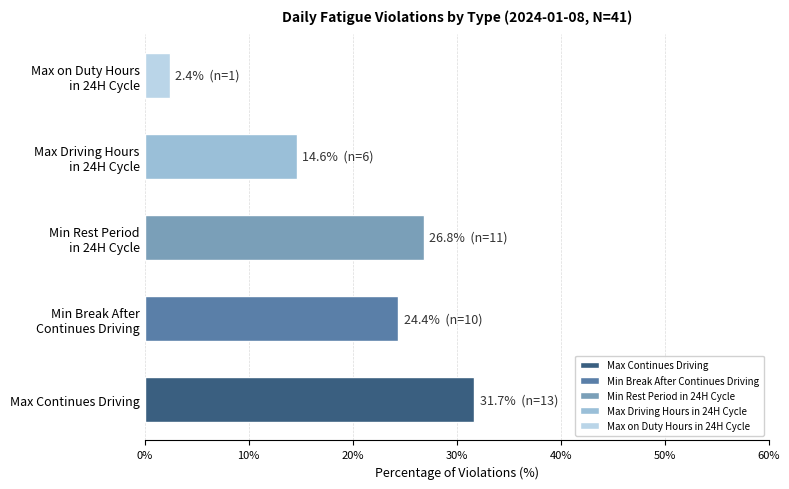

Which category has the highest value across all series?

Max Continues Driving